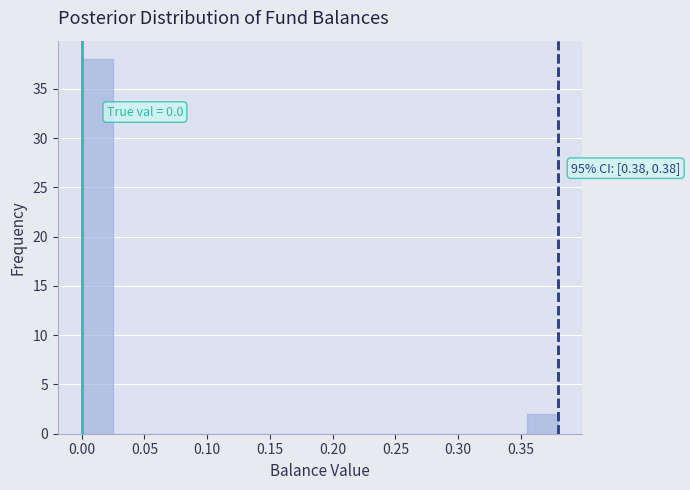

Which range on the x-axis has the tallest bar?

0.000 to 0.025